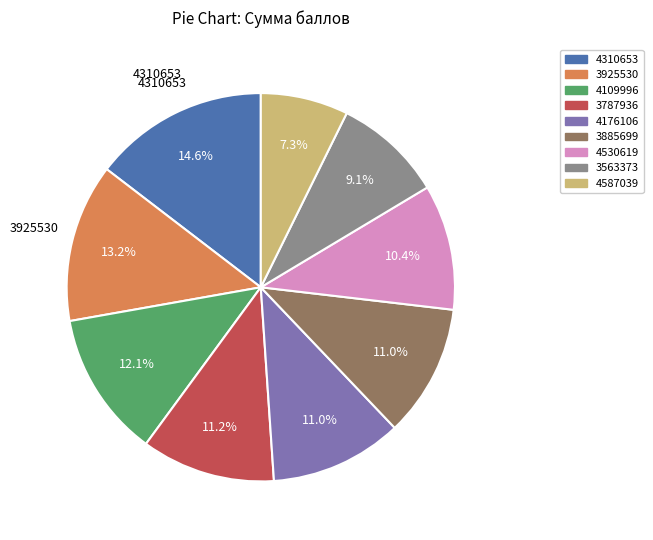

The 3885699 slice represents 11% of the pie. True or false?

True